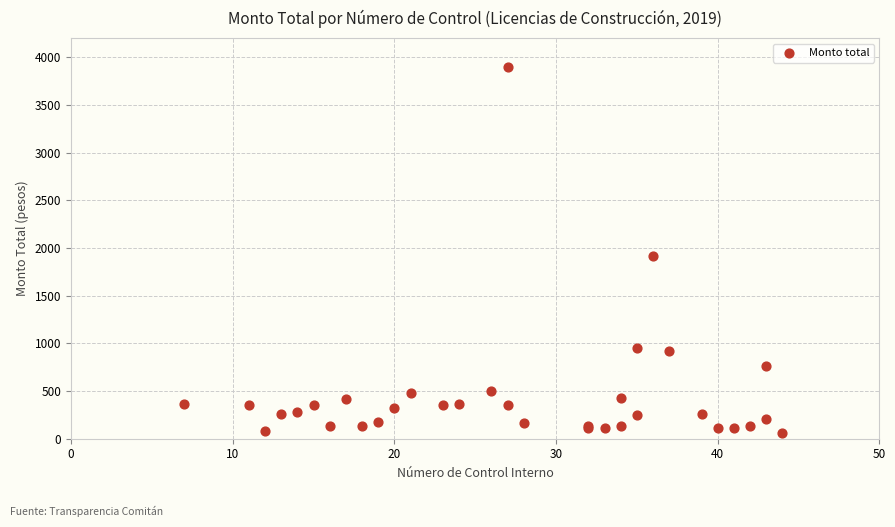

What Y value in the scatter plot is closest to 1983?

1920.4